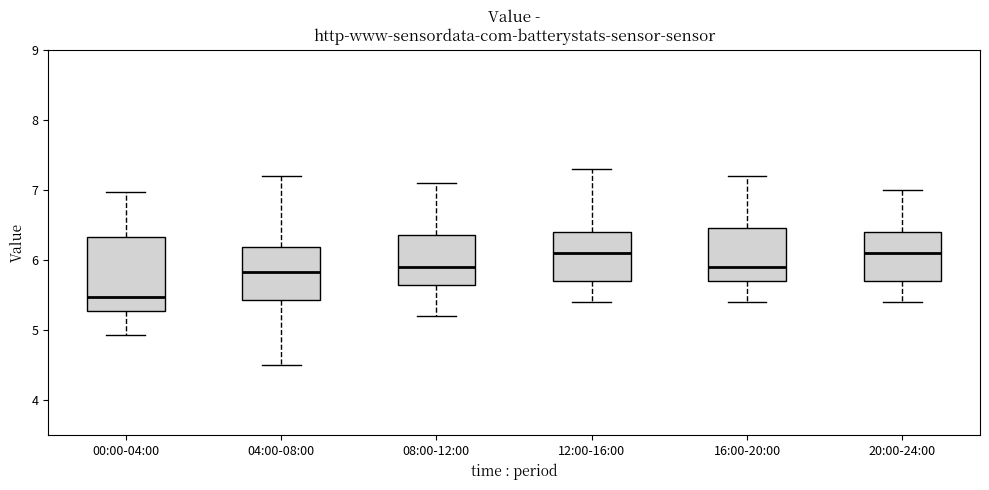

Reading left to right, read every box against the y-axis: the position of its median line, the range the box covers, and the ends of its whiskers. The values are not printed on the chart, so give them approximately, as read against the axis.

00:00-04:00: median 5.5, box 5.3 to 6.3, whiskers 4.9 to 7.0
04:00-08:00: median 5.8, box 5.4 to 6.2, whiskers 4.5 to 7.2
08:00-12:00: median 5.9, box 5.7 to 6.4, whiskers 5.2 to 7.1
12:00-16:00: median 6.1, box 5.7 to 6.4, whiskers 5.4 to 7.3
16:00-20:00: median 5.9, box 5.7 to 6.5, whiskers 5.4 to 7.2
20:00-24:00: median 6.1, box 5.7 to 6.4, whiskers 5.4 to 7.0